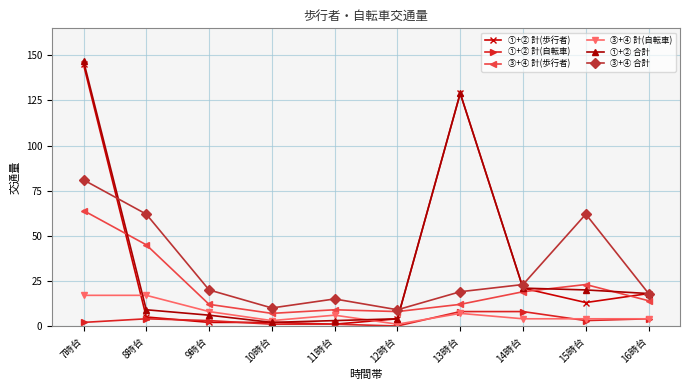

How many series are shown in this chart?

6